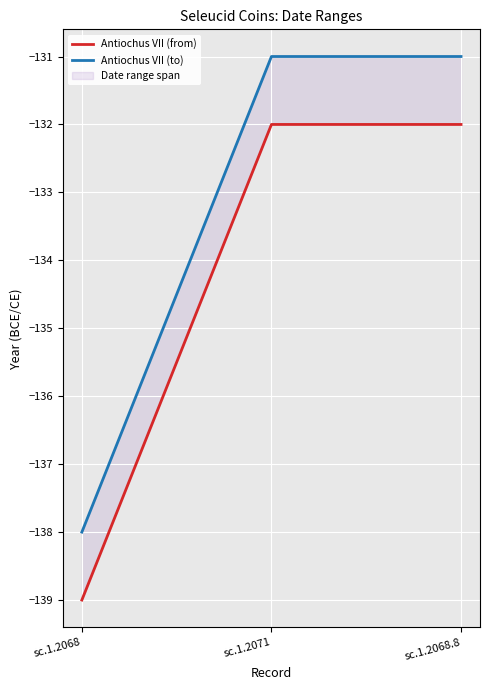

What is the difference between the Antiochus VII (from) values at sc.1.2071 and sc.1.2068?

7